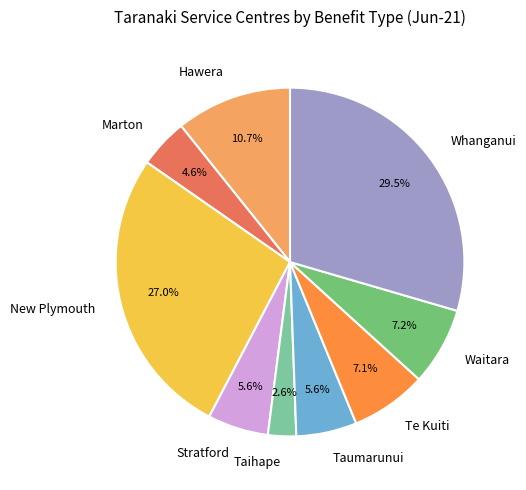

Between Te Kuiti and Stratford, which is larger?

Te Kuiti